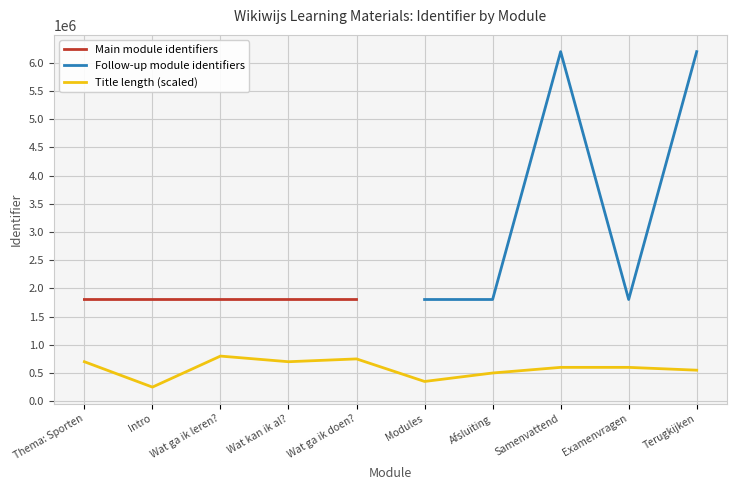

List the labels in order of value, largest first.

Terugkijken, Samenvattend, Examenvragen, Afsluiting, Wat kan ik al?, Modules, Wat ga ik doen?, Wat ga ik leren?, Intro, Thema: Sporten